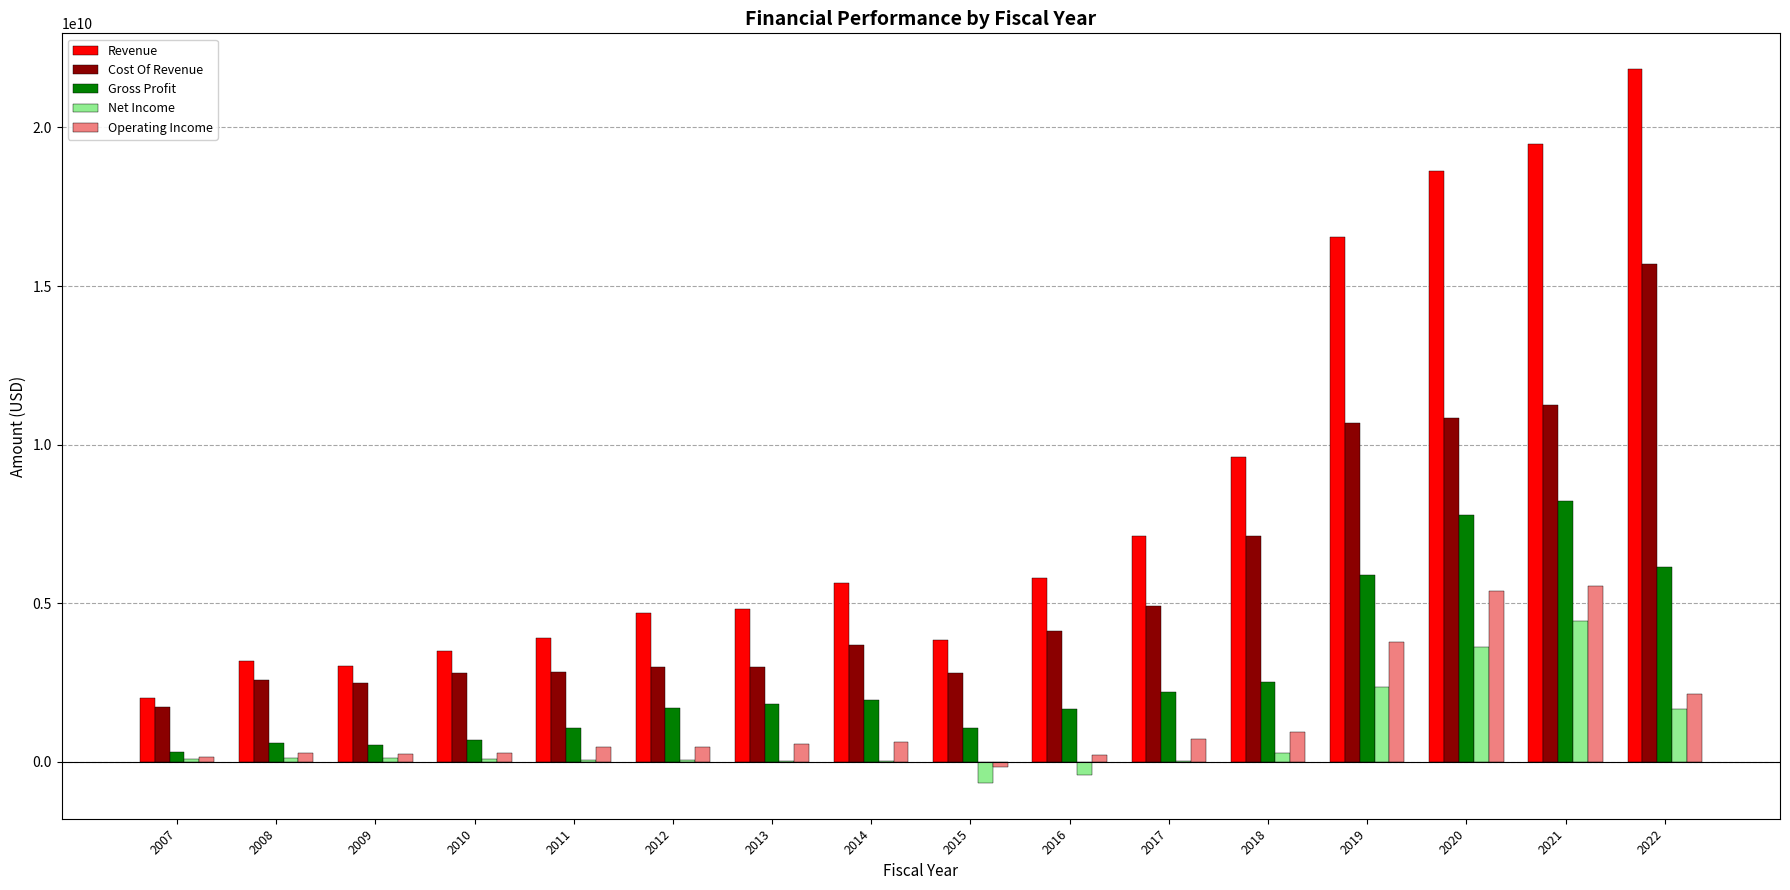

What is the highest value of the Revenue series?

21840200000